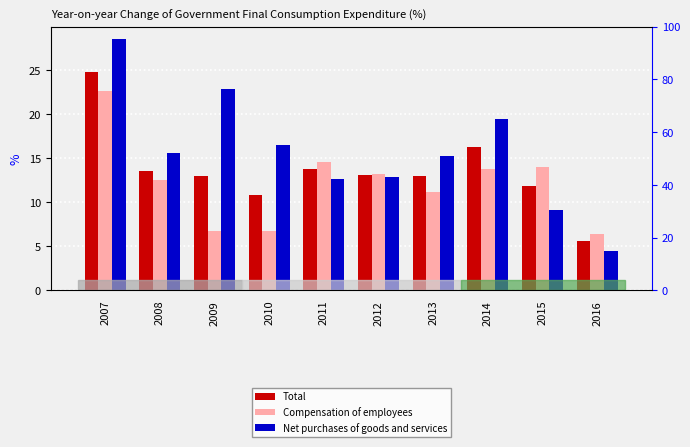

Reading left to right, transcribe all the data shown in this chart.

Total: 2007=24.8	2008=13.6	2009=13.0	2010=10.8	2011=13.8	2012=13.1	2013=13.0	2014=16.3	2015=11.8	2016=5.6
Compensation of employees: 2007=22.6	2008=12.5	2009=6.8	2010=6.8	2011=14.6	2012=13.2	2013=11.2	2014=13.8	2015=14.0	2016=6.4
Net purchases of goods and services: 2007=28.5	2008=15.6	2009=22.9	2010=16.5	2011=12.7	2012=12.9	2013=15.3	2014=19.5	2015=9.1	2016=4.5